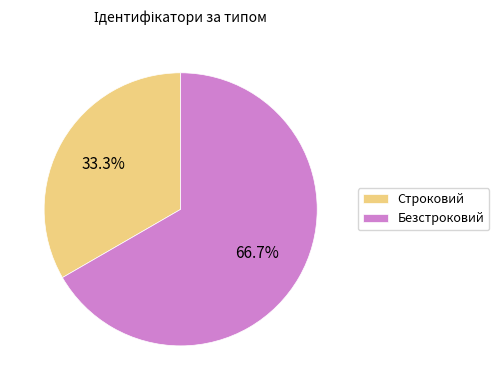

True or false: Безстроковий accounts for 67% of the total.

True